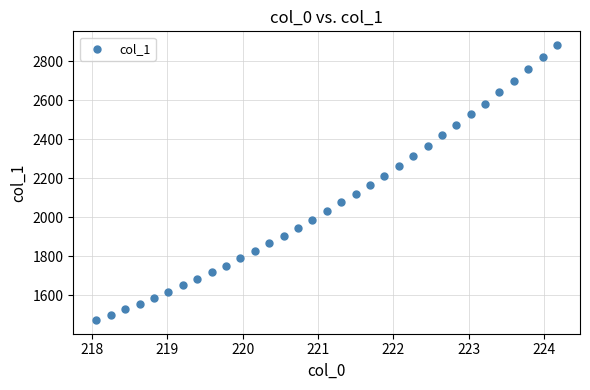

What is the range of Y values (max minus min)?

1407.1